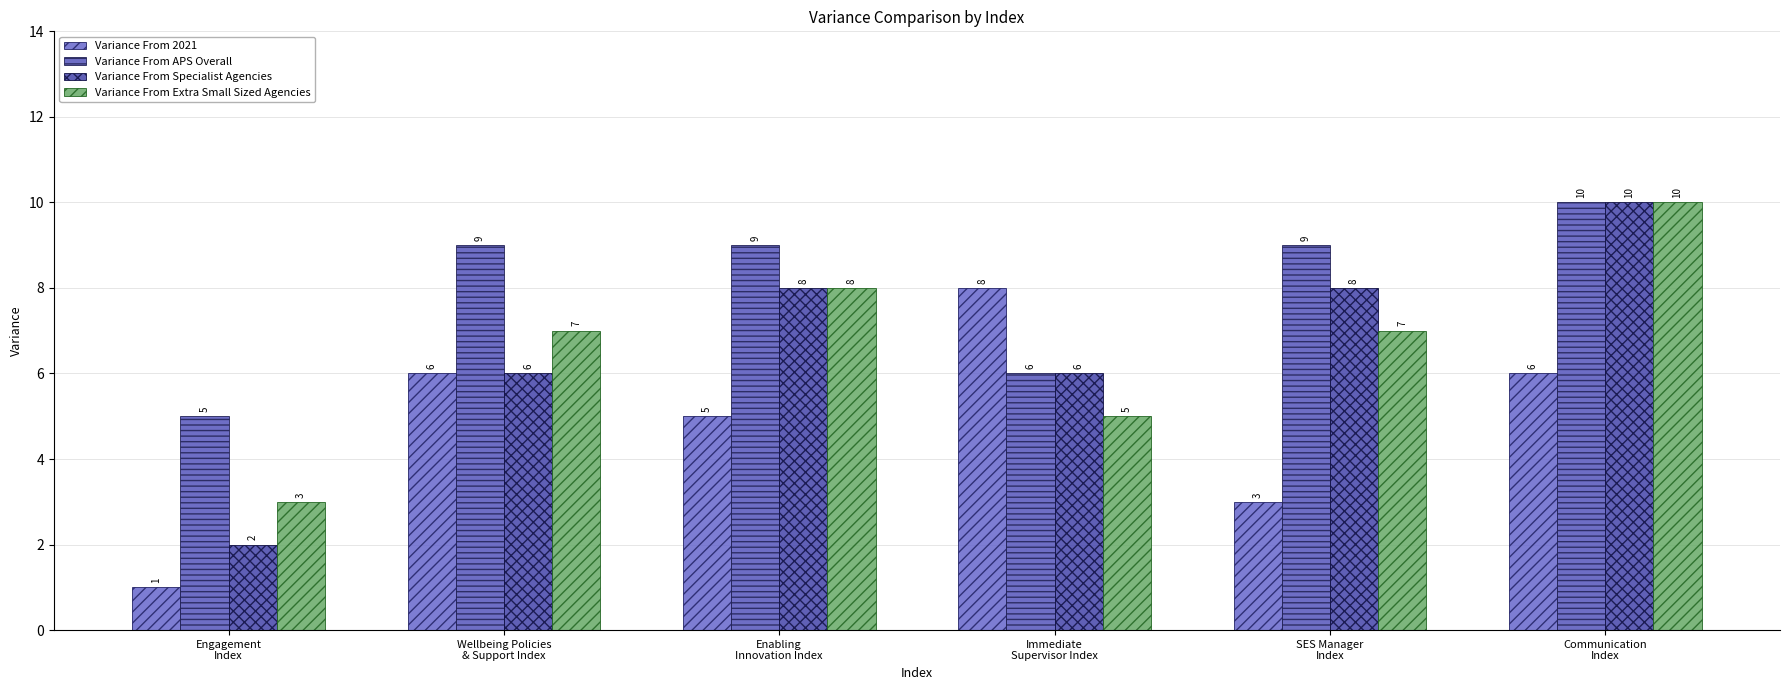

Rank the categories by Variance From Specialist Agencies value from highest to lowest.

Communication
Index, Enabling
Innovation Index, SES Manager
Index, Wellbeing Policies
& Support Index, Immediate
Supervisor Index, Engagement
Index